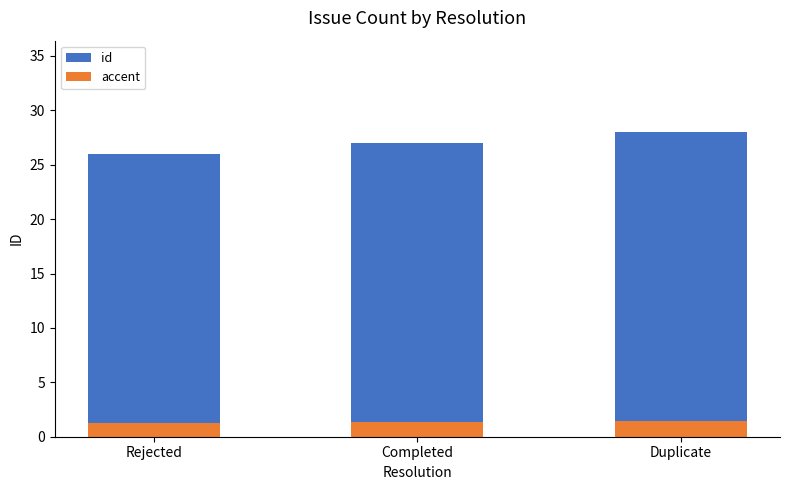

What is the value of the id bar at the 1st from the left?

26.0